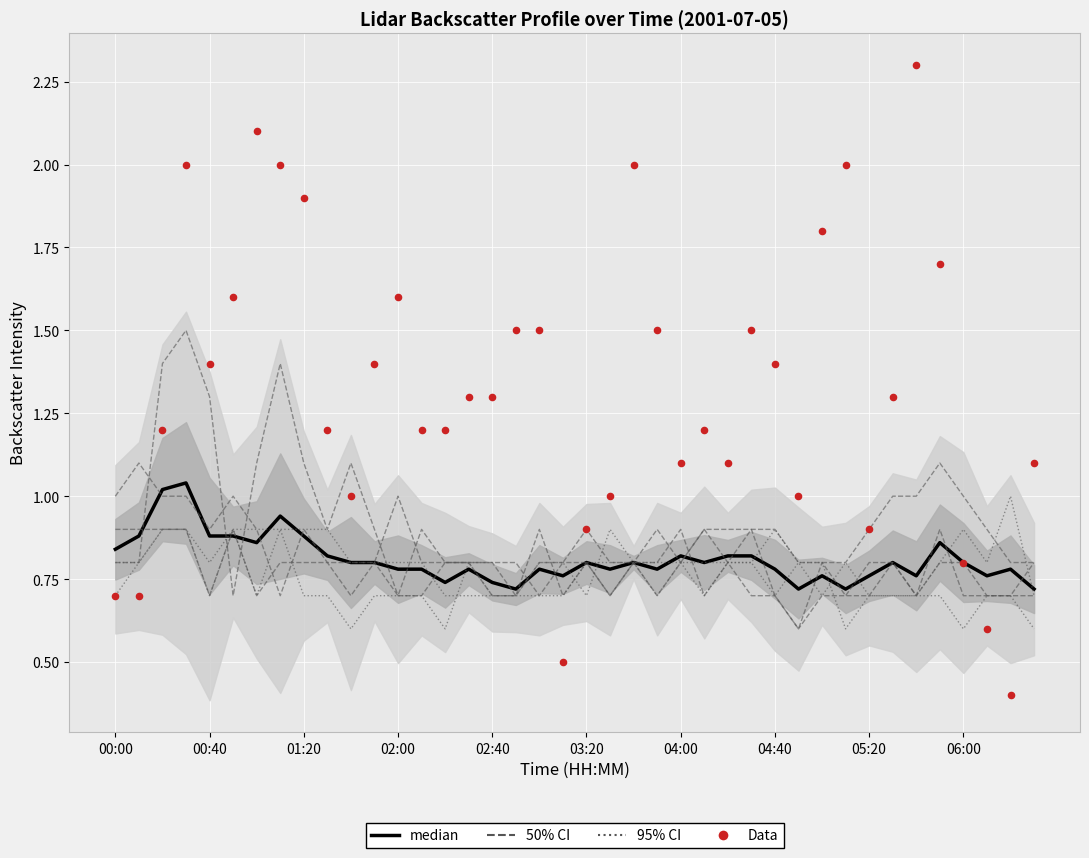

Which series reaches the minimum Y coordinate?

Data